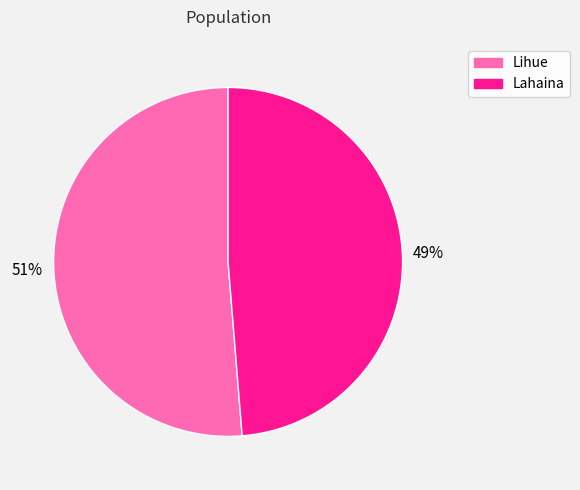

Which category has the smallest portion of the pie?

Lahaina